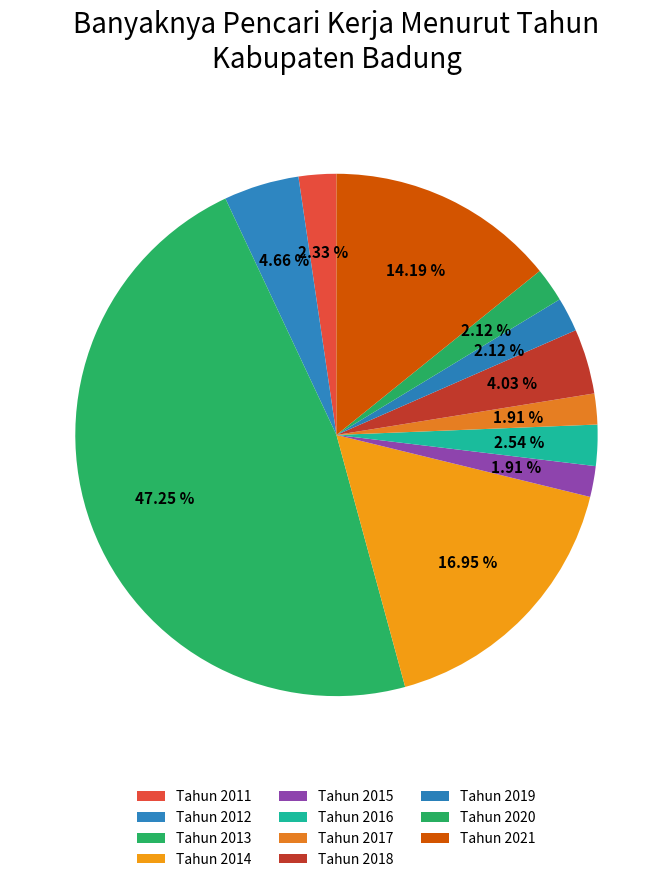

How many segments does this pie chart have?

11